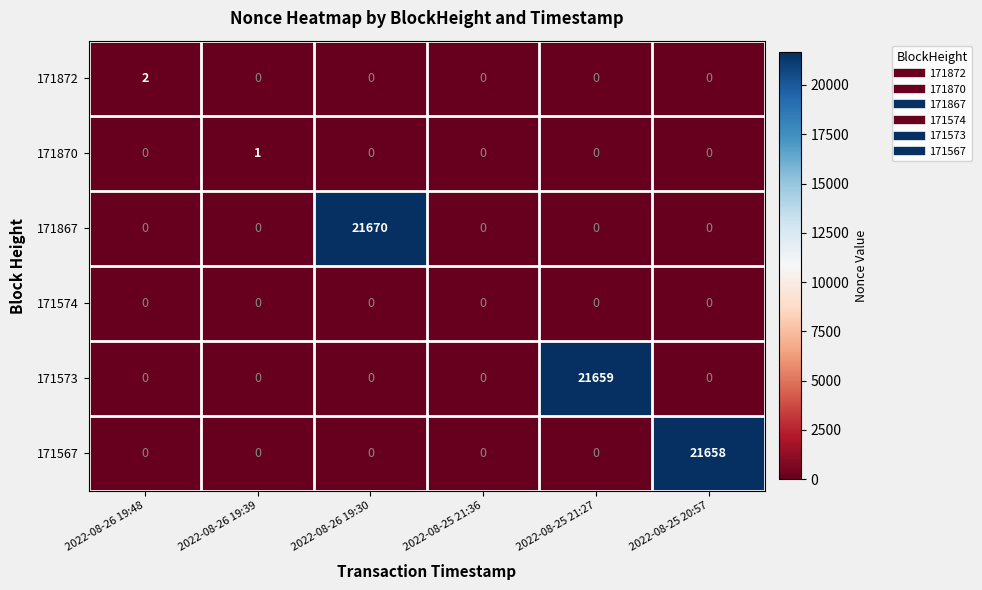

Which series changed the most between 2022-08-26 19:48 and 2022-08-25 21:27?

171573